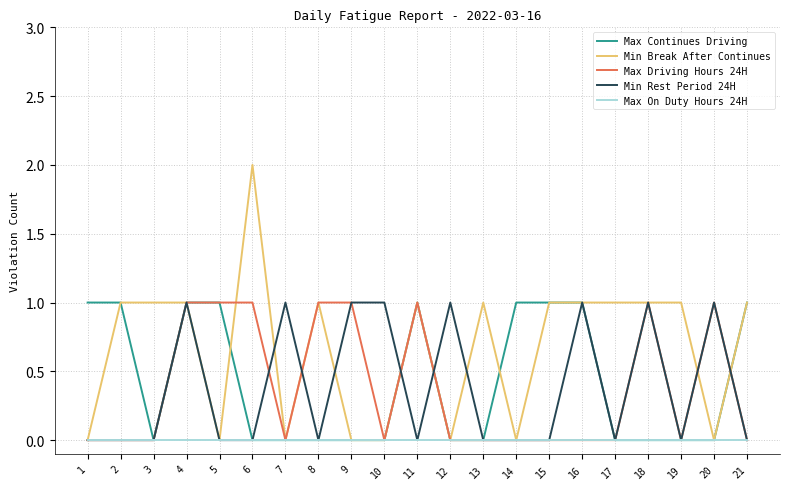

True or false: Max Driving Hours 24H and Max Continues Driving cross at least once.

True